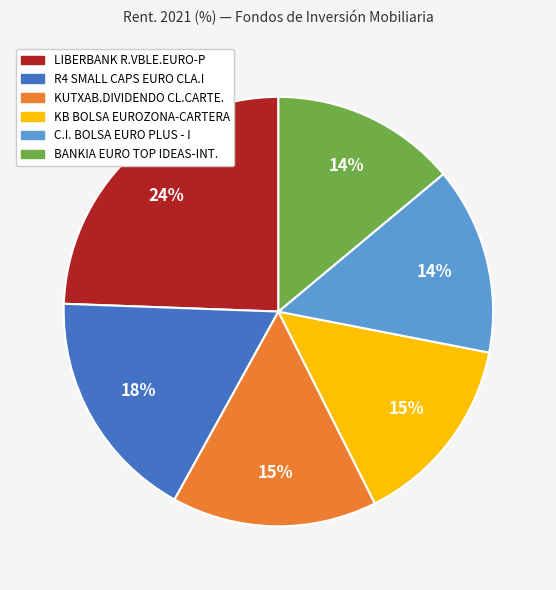

The LIBERBANK R.VBLE.EURO-P slice represents 39% of the pie. True or false?

False